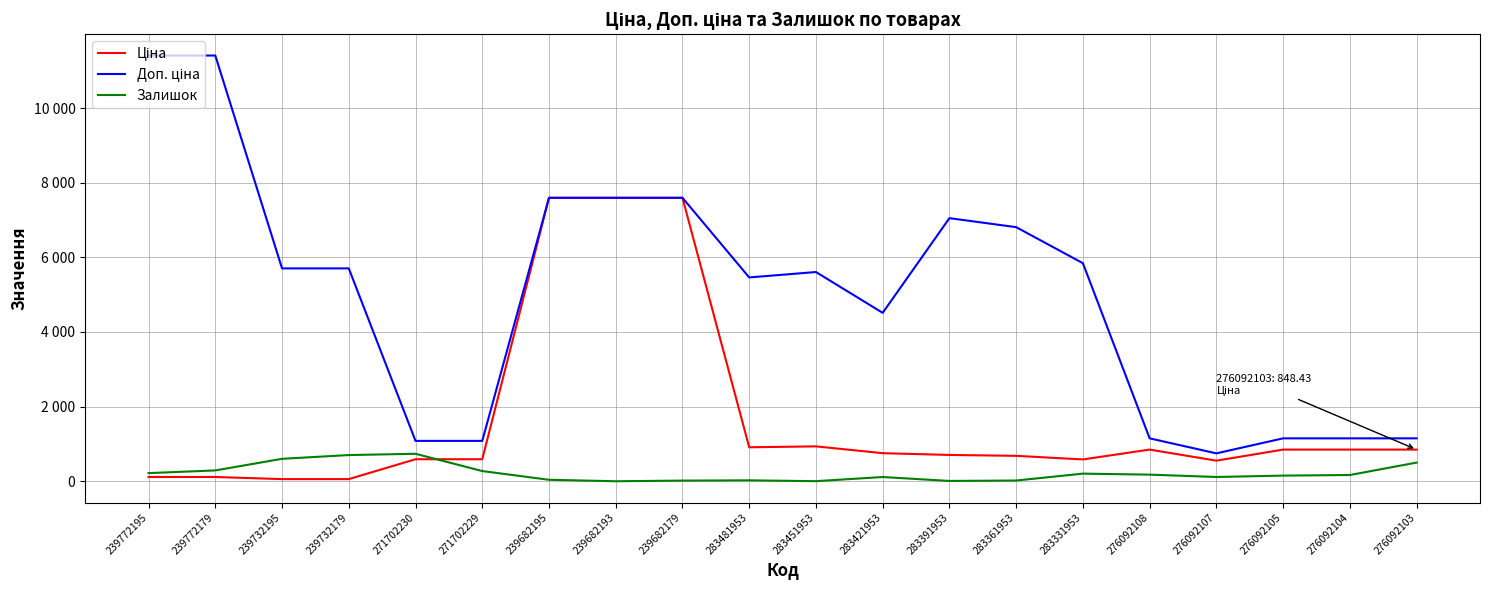

At which category does Залишок reach its first local valley?

239682193